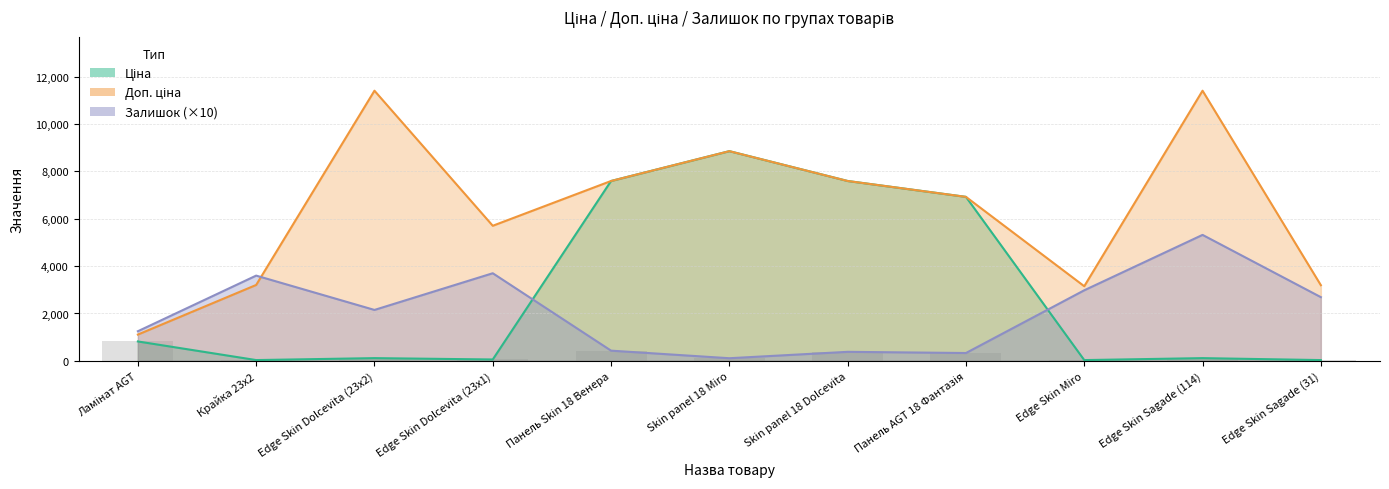

How many values in the Доп. ціна series exceed 6925?

6